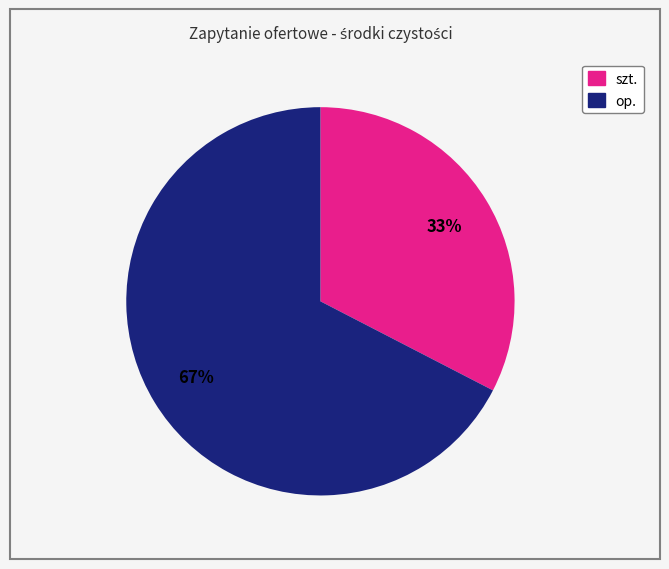

What is the largest slice in the pie chart?

op.